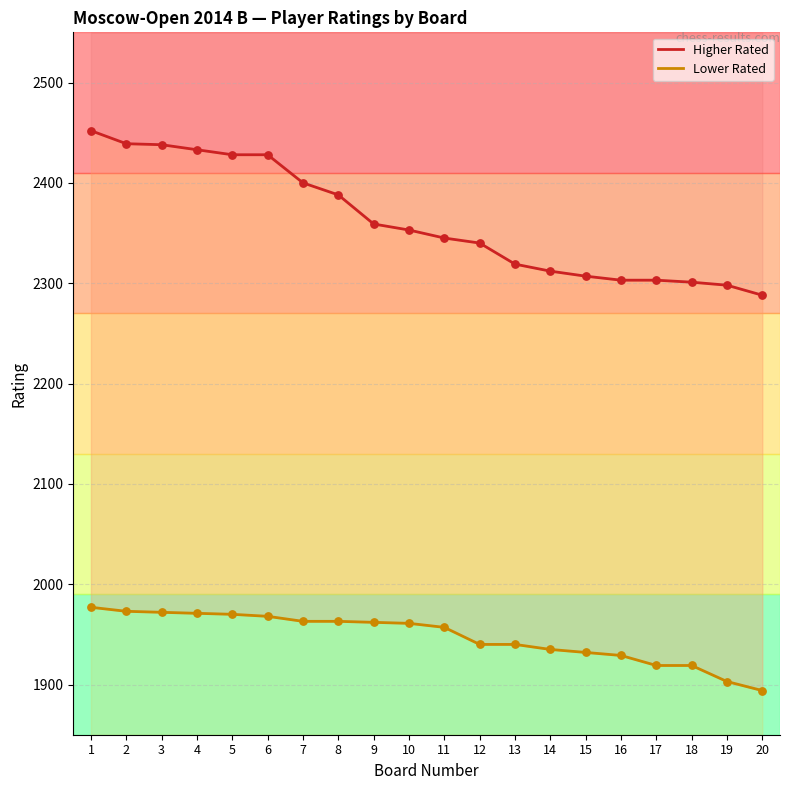

Is the value of Lower Rated at 14 greater than the value of Higher Rated at 17?

No